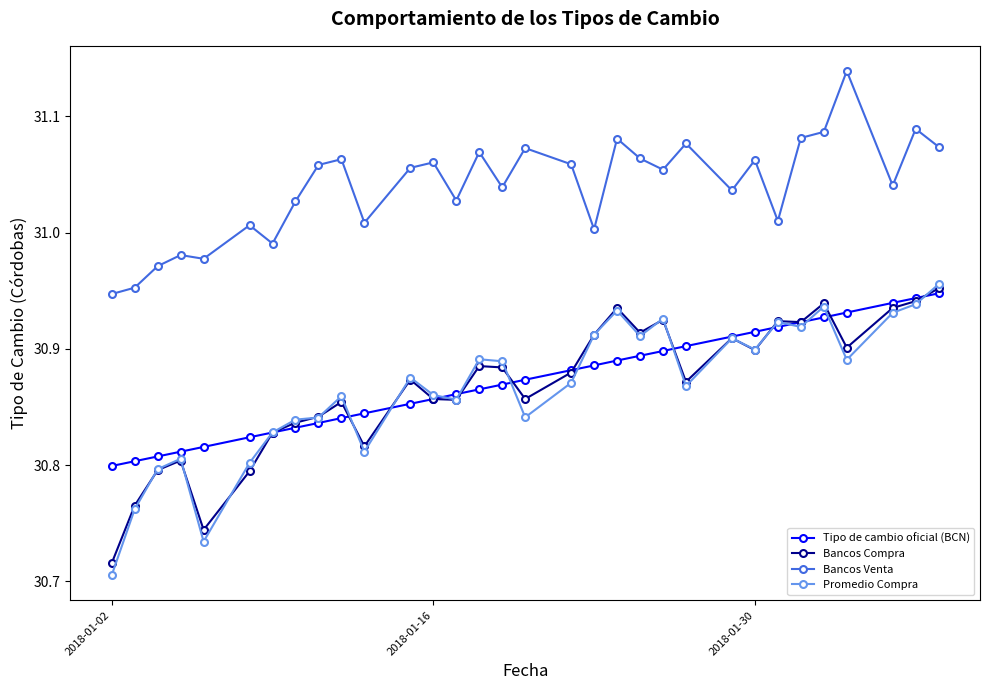

True or false: Bancos Compra has more than 2 points higher than both neighbors.

True